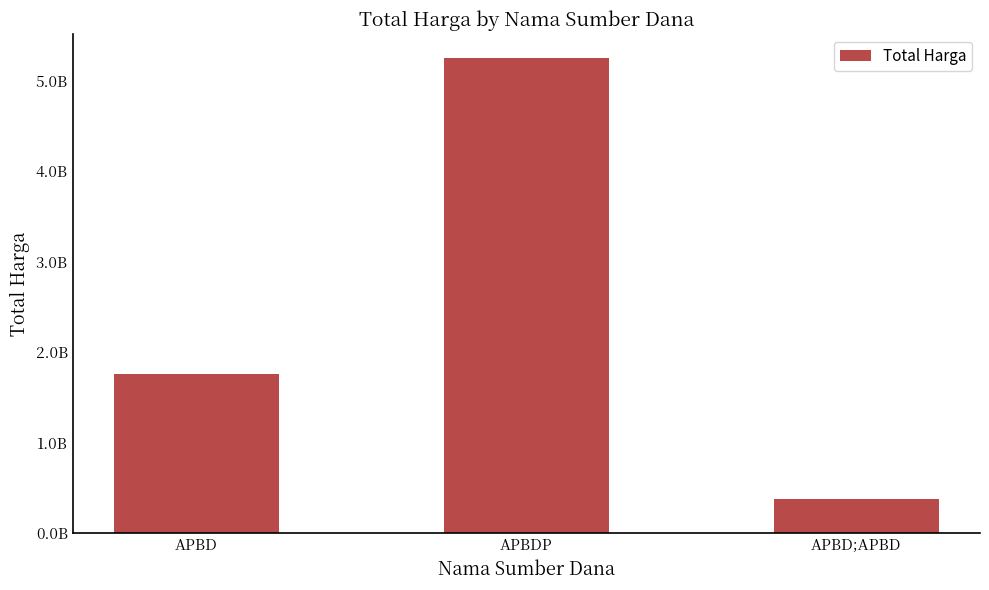

Where does the data first go above 1757745015?

APBDP